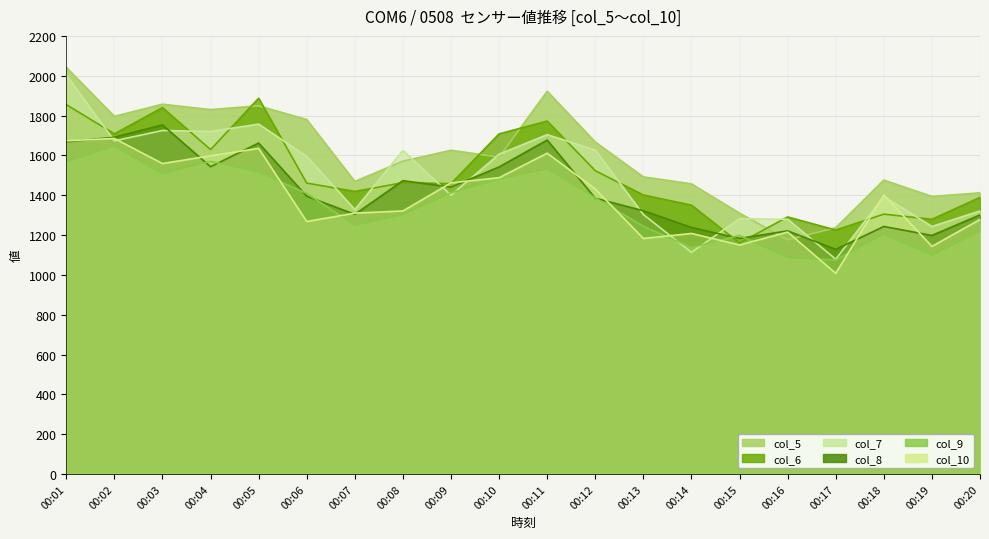

Reading right to left, transcribe all the data shown in this chart.

col_5: 00:20=1412	00:19=1394	00:18=1476	00:17=1237	00:16=1176	00:15=1310	00:14=1457	00:13=1492	00:12=1667	00:11=1922	00:10=1591	00:09=1626	00:08=1571	00:07=1469	00:06=1780	00:05=1849	00:04=1830	00:03=1857	00:02=1796	00:01=2042
col_6: 00:20=1389	00:19=1279	00:18=1305	00:17=1225	00:16=1291	00:15=1160	00:14=1350	00:13=1401	00:12=1523	00:11=1772	00:10=1708	00:09=1458	00:08=1463	00:07=1419	00:06=1461	00:05=1887	00:04=1629	00:03=1840	00:02=1708	00:01=1855
col_7: 00:20=1321	00:19=1243	00:18=1394	00:17=1079	00:16=1279	00:15=1282	00:14=1113	00:13=1303	00:12=1627	00:11=1704	00:10=1606	00:09=1400	00:08=1625	00:07=1328	00:06=1595	00:05=1757	00:04=1720	00:03=1725	00:02=1673	00:01=2003
col_8: 00:20=1301	00:19=1198	00:18=1243	00:17=1128	00:16=1221	00:15=1183	00:14=1238	00:13=1322	00:12=1385	00:11=1677	00:10=1542	00:09=1441	00:08=1473	00:07=1304	00:06=1395	00:05=1662	00:04=1543	00:03=1753	00:02=1691	00:01=1668
col_9: 00:20=1219	00:19=1098	00:18=1204	00:17=1075	00:16=1086	00:15=1198	00:14=1137	00:13=1244	00:12=1387	00:11=1532	00:10=1480	00:09=1412	00:08=1301	00:07=1249	00:06=1409	00:05=1516	00:04=1570	00:03=1507	00:02=1646	00:01=1566
col_10: 00:20=1278	00:19=1143	00:18=1401	00:17=1008	00:16=1215	00:15=1150	00:14=1208	00:13=1183	00:12=1431	00:11=1611	00:10=1488	00:09=1462	00:08=1321	00:07=1310	00:06=1268	00:05=1635	00:04=1598	00:03=1559	00:02=1685	00:01=1673